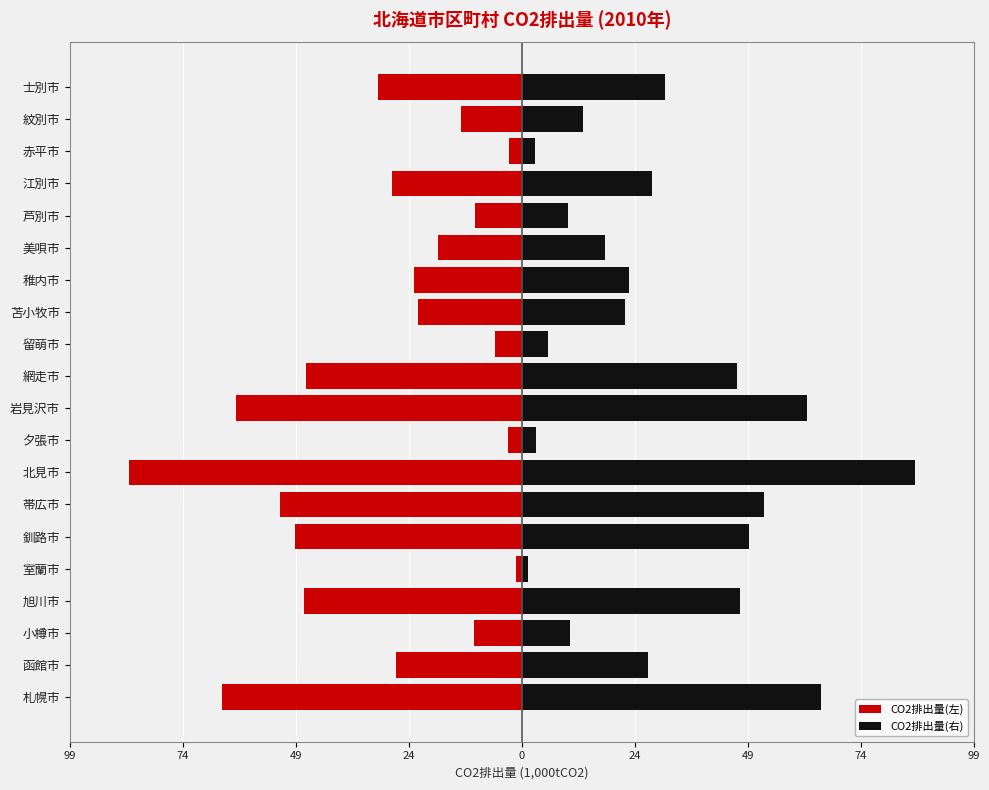

How many data points in CO2排出量(左) are less than -23?

11